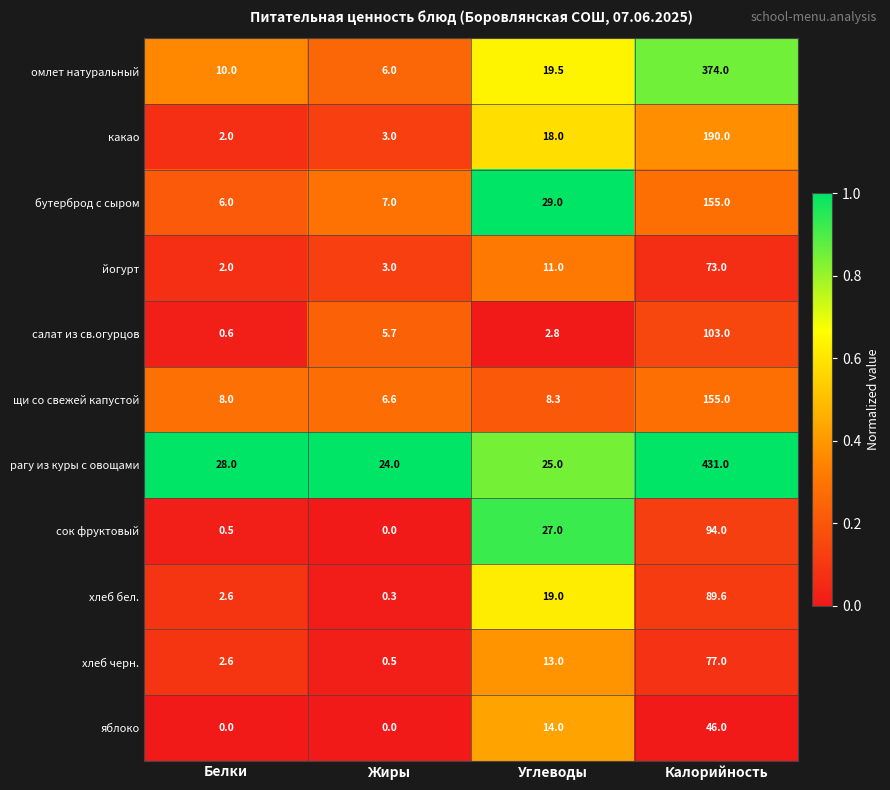

How many data points does each series have?

4